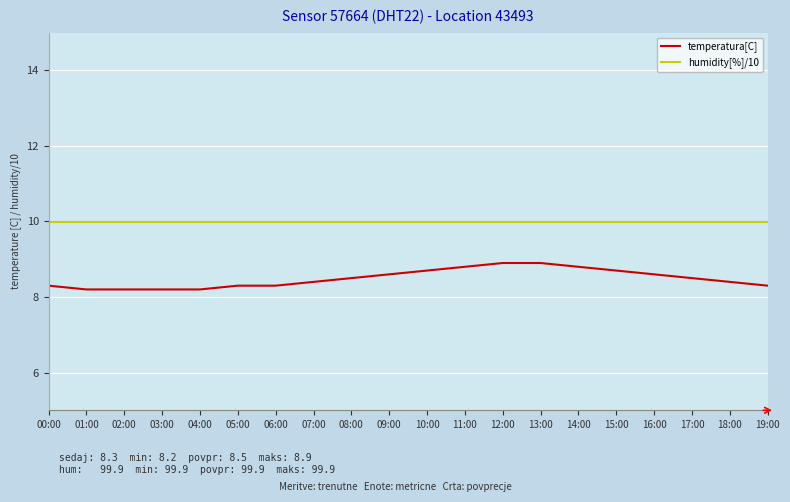

What is the spread (max minus min) of values at 06:00?

1.7